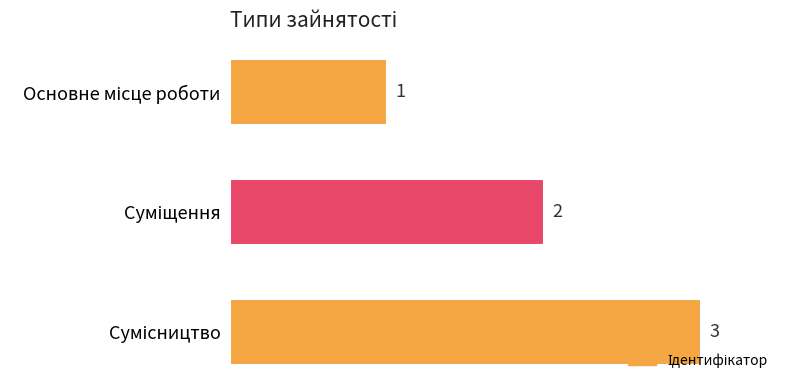

What is the sum of all values?

6